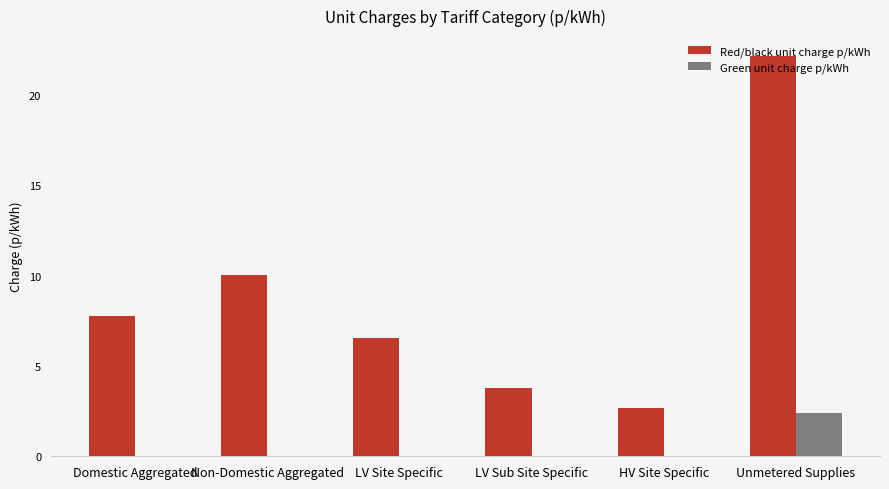

Is the value of Red/black unit charge p/kWh at LV Site Specific greater than the value of Green unit charge p/kWh at Domestic Aggregated?

Yes